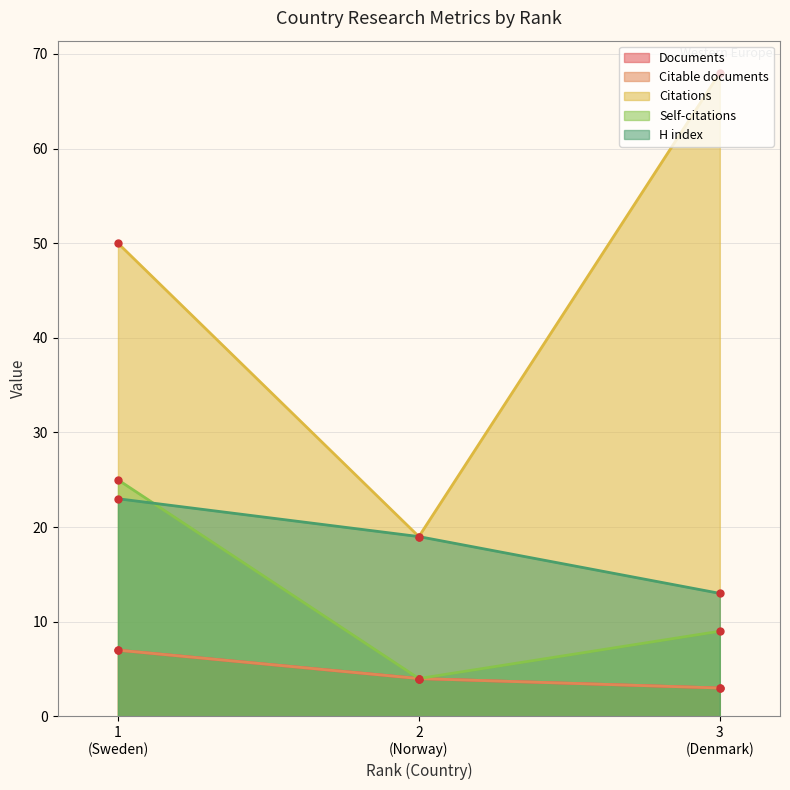

What is the value of the H index point at the 3rd from the left?

13